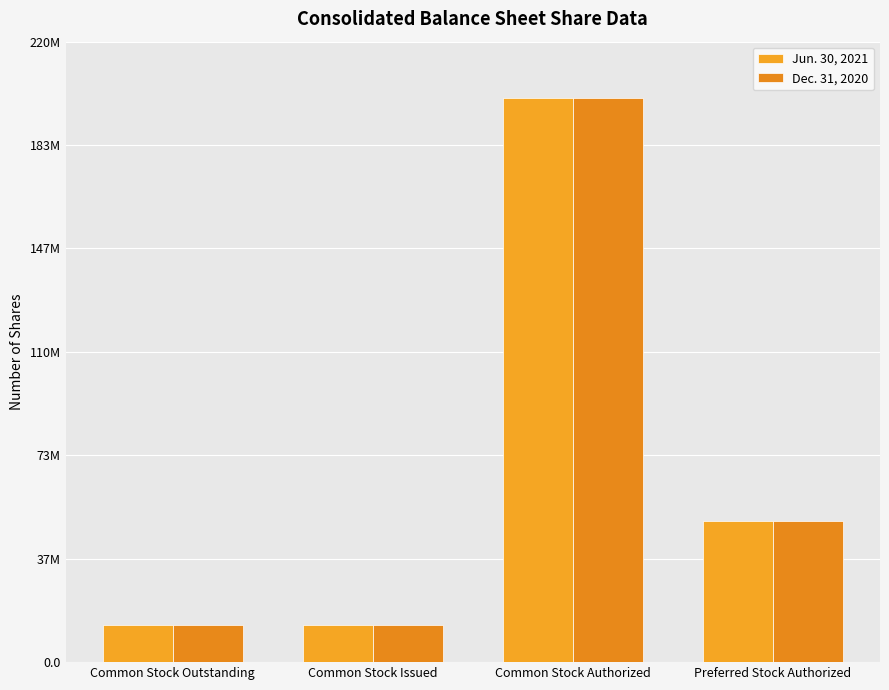

Reading left to right, list all the values displayed in this chart.

Jun. 30, 2021: 13200000	13200000	200000000	50000000
Dec. 31, 2020: 13200000	13200000	200000000	50000000